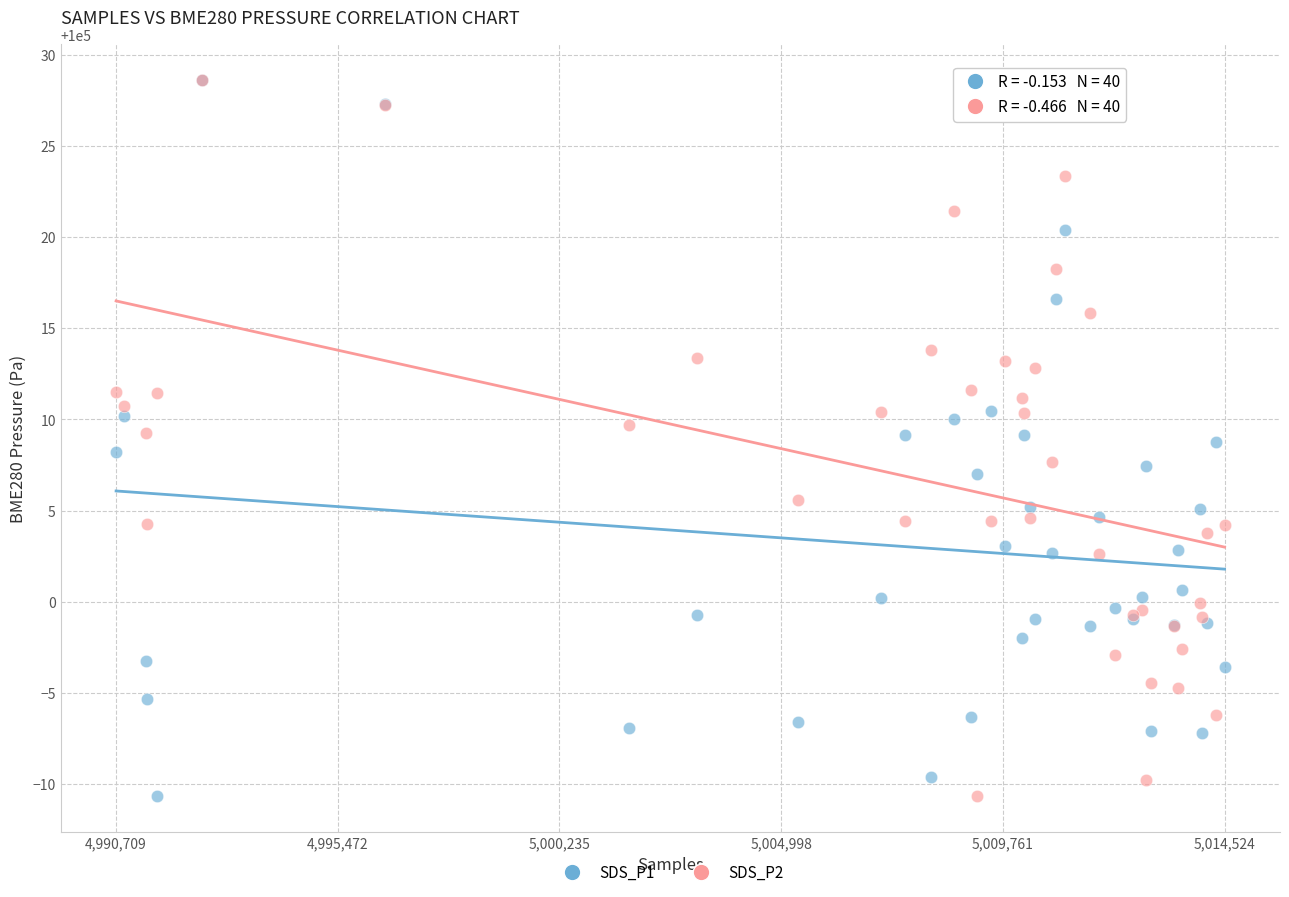

What are all the series names shown in the legend?

SDS_P1, SDS_P2